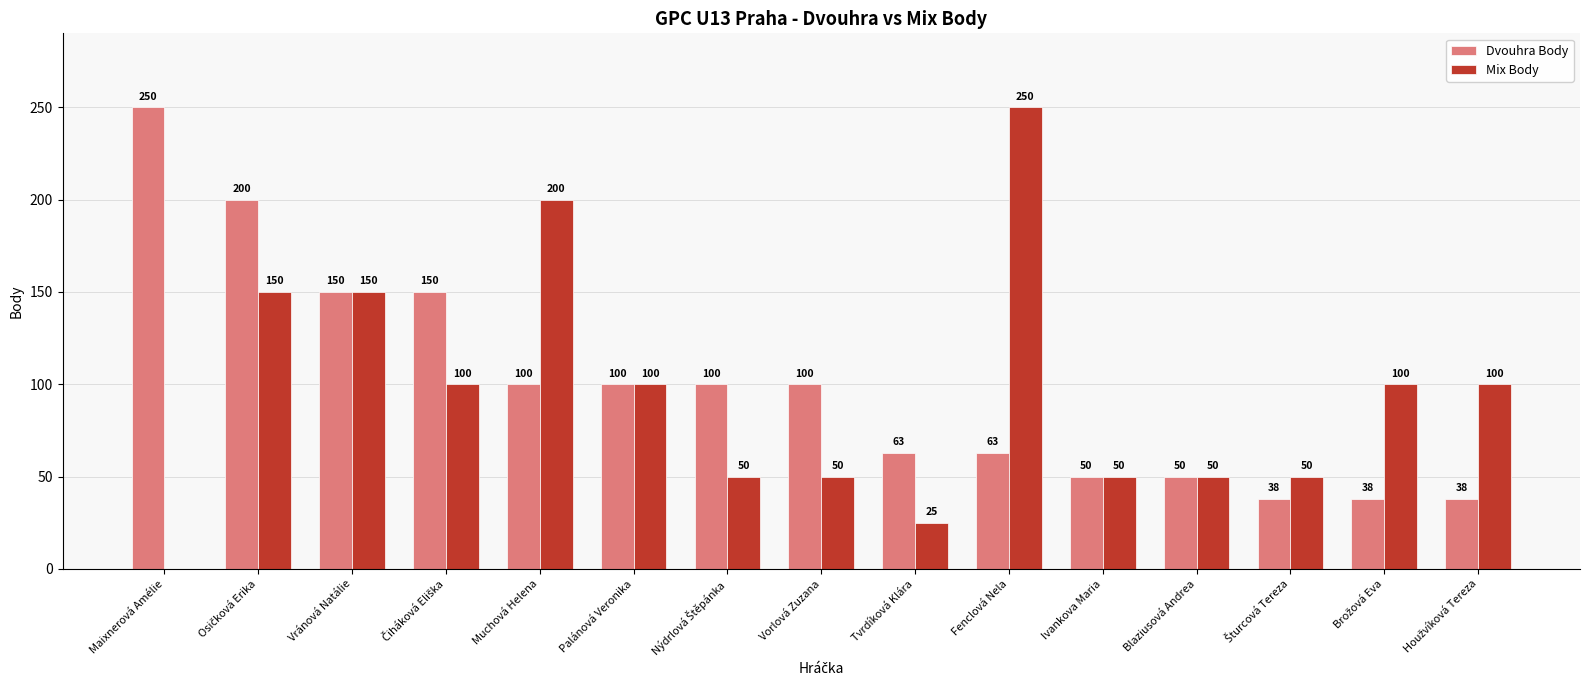

Is it true that Mix Body equals 25 at Tvrdíková Klára?

True